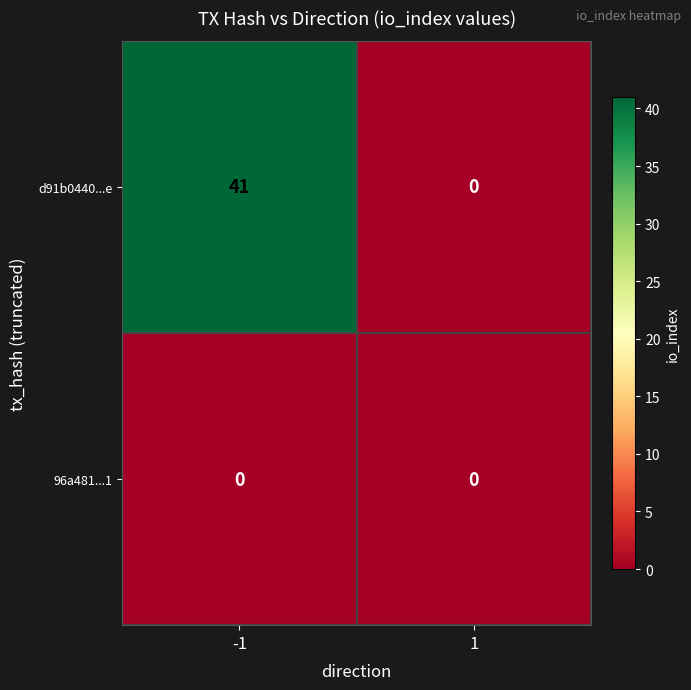

What is the maximum value shown in the chart?

41